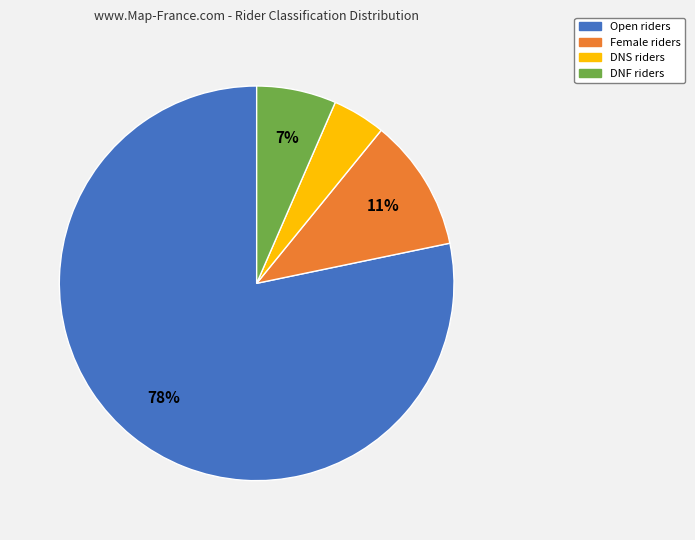

What is the largest slice in the pie chart?

Open